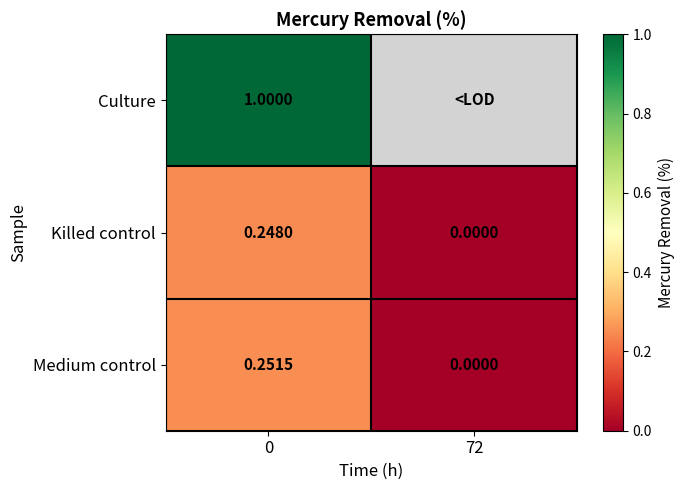

Rank the series at 0 from highest to lowest value.

Culture, Medium control, Killed control